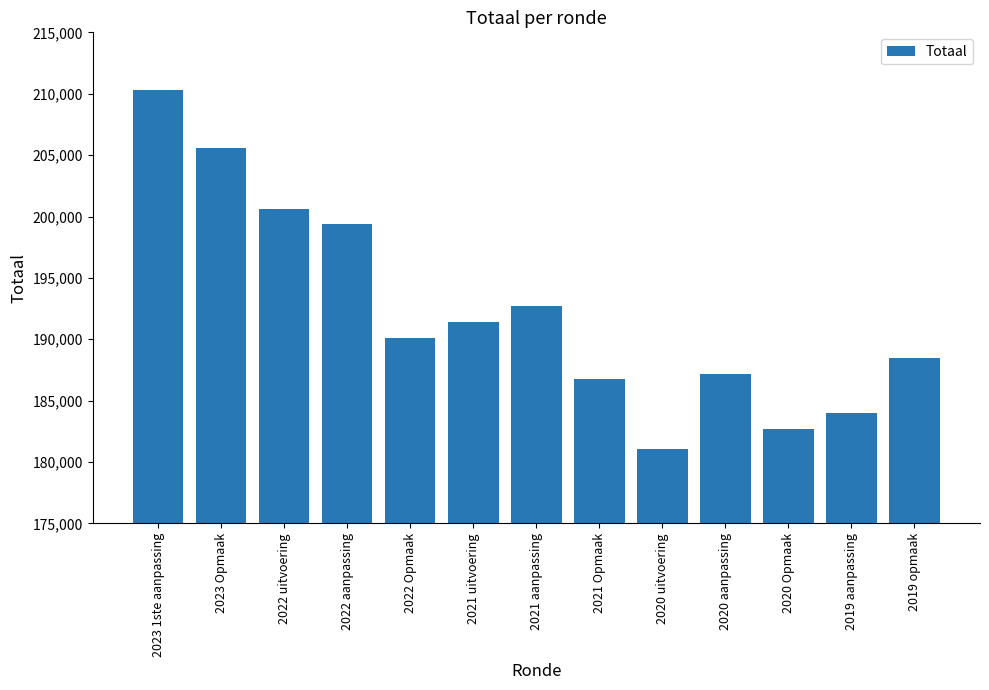

Reading right to left, list all the values displayed in this chart.

2019 opmaak=188440	2019 aanpassing=183970	2020 Opmaak=182691	2020 aanpassing=187211	2020 uitvoering=181060	2021 Opmaak=186764	2021 aanpassing=192739	2021 uitvoering=191369	2022 Opmaak=190125	2022 aanpassing=199373	2022 uitvoering=200592	2023 Opmaak=205613	2023 1ste aanpassing=210281